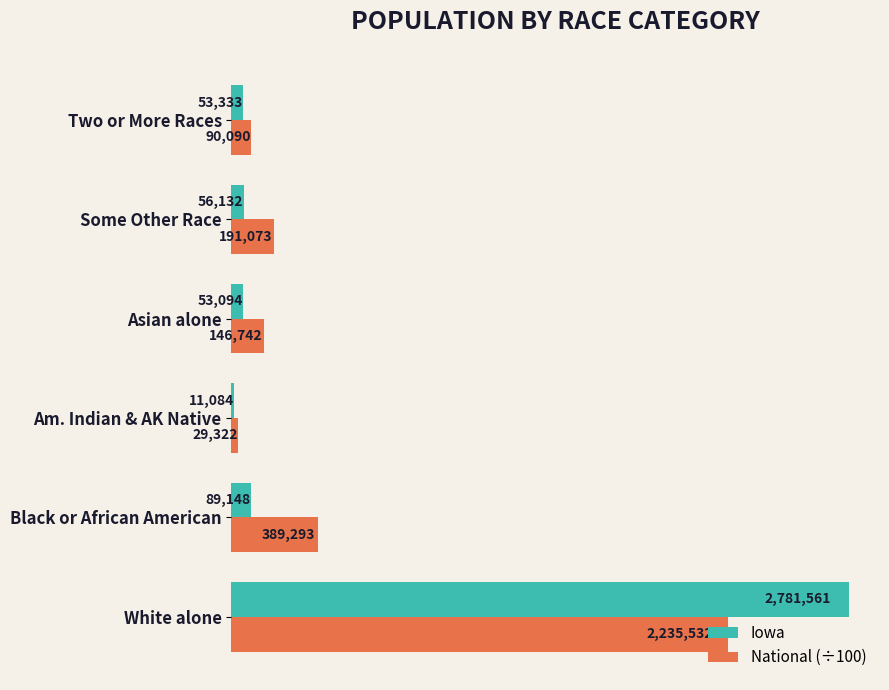

How many series are shown in this chart?

2